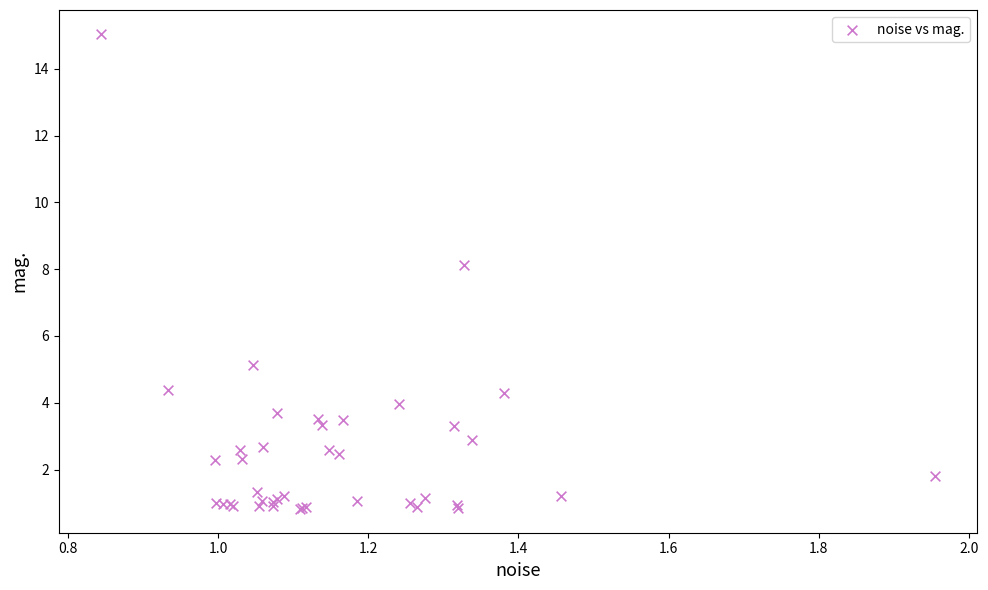

What Y value in the scatter plot is closest to 7?

8.1